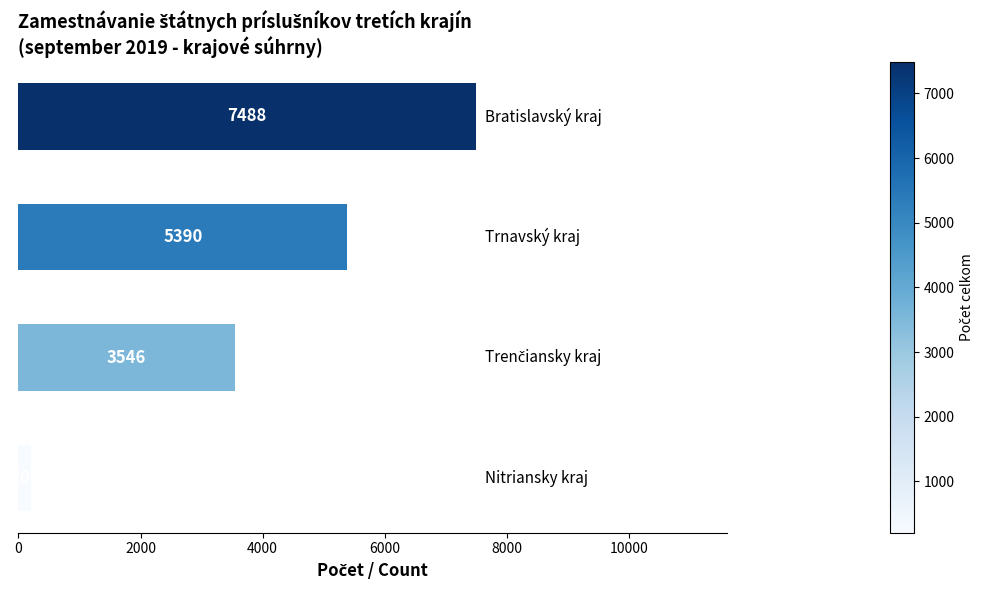

How many data points are less than 5390?

2